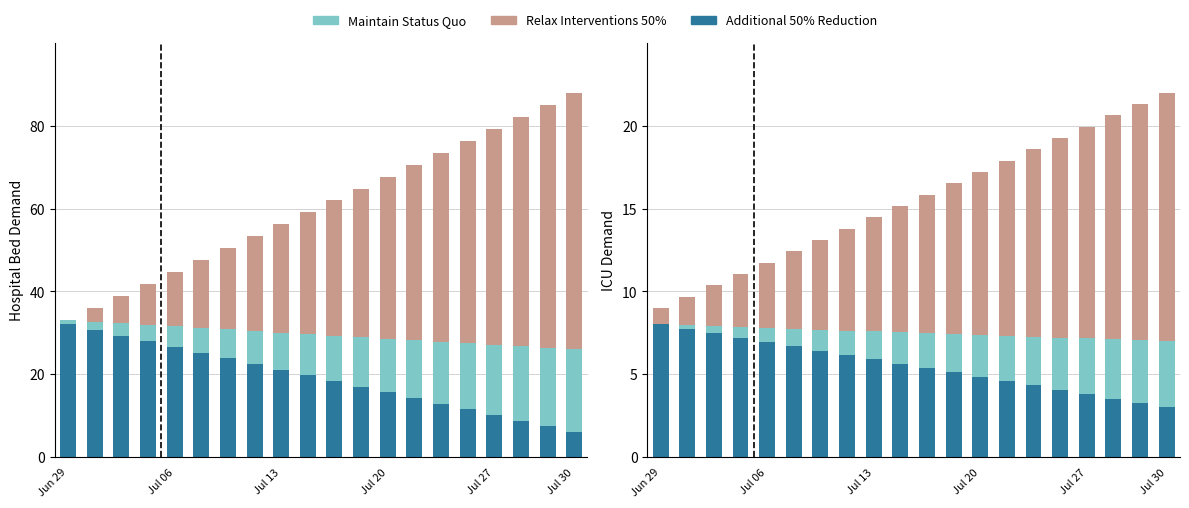

What are all the series names shown in the legend?

Relax Interventions 50%, Maintain Status Quo, Additional 50% Reduction